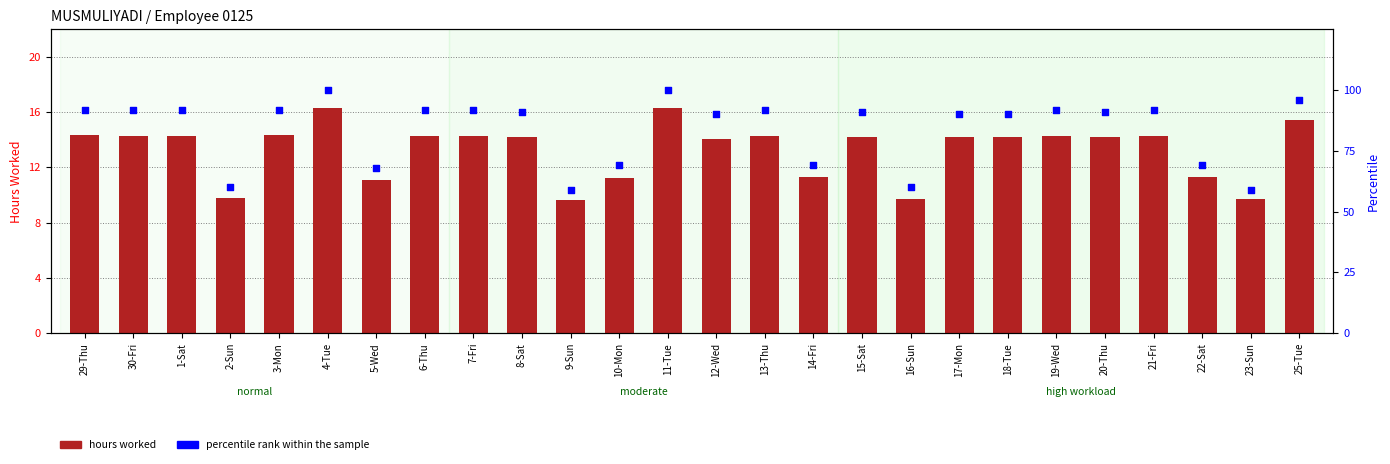

Which series has the largest total across all categories?

hours worked